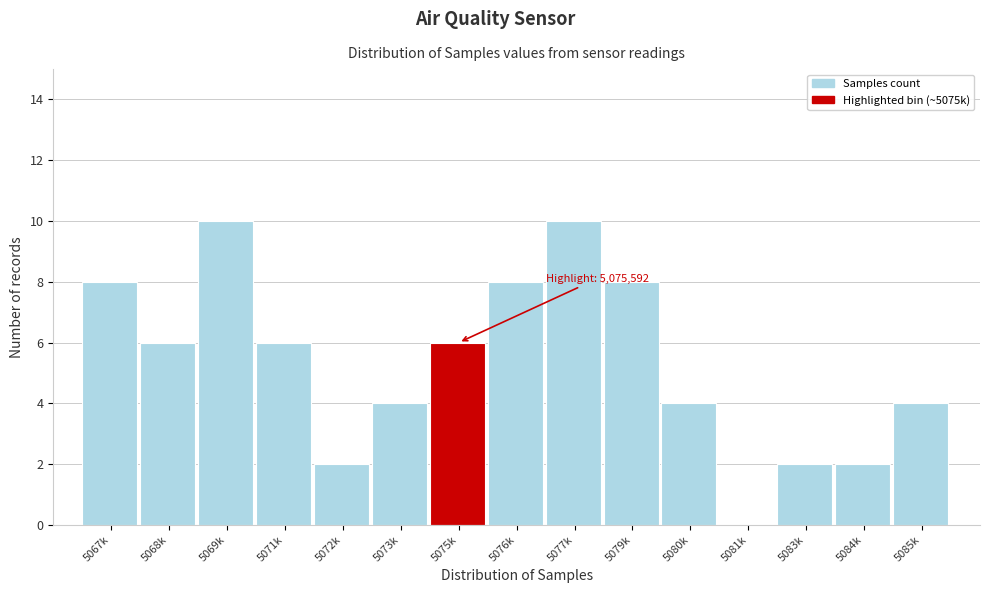

Reading left to right, what are all the values shown in this chart?

5067k=8	5068k=6	5069k=10	5071k=6	5072k=2	5073k=4	5075k=6	5076k=8	5077k=10	5079k=8	5080k=4	5081k=0	5083k=2	5084k=2	5085k=4